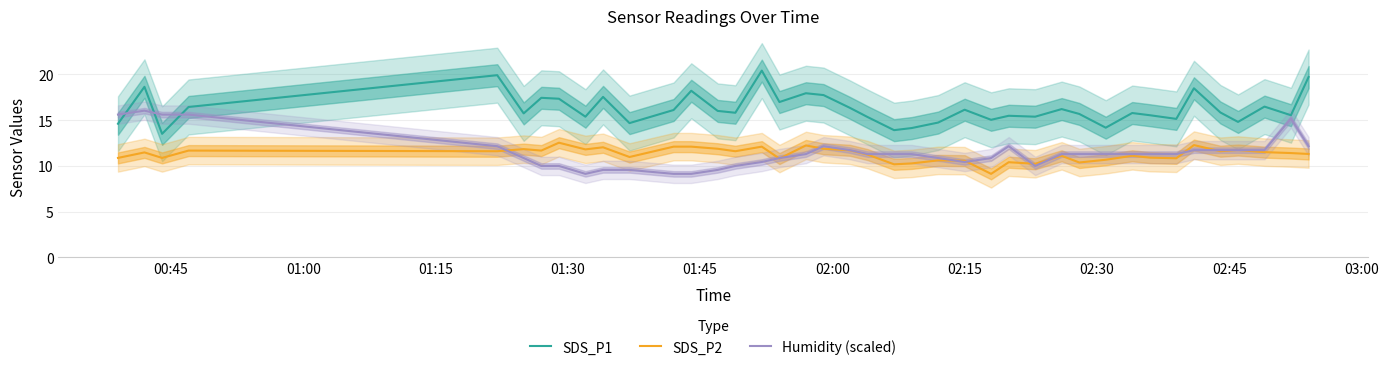

What is the maximum value for SDS_P2?

12.5